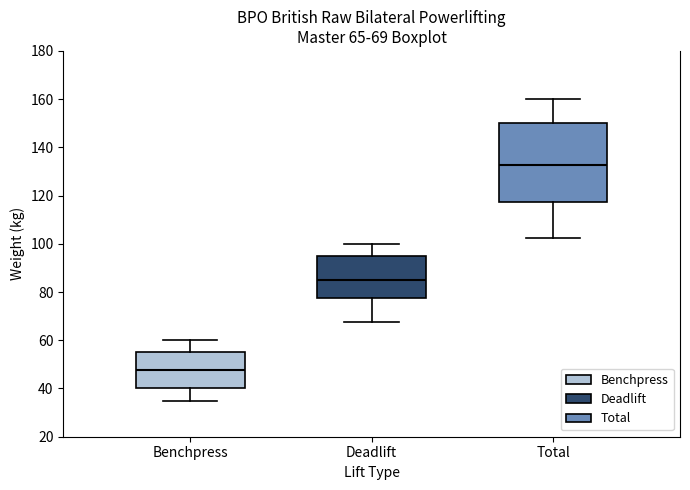

Comparing the boxes themselves (not the whiskers), which one is the tallest?

Total